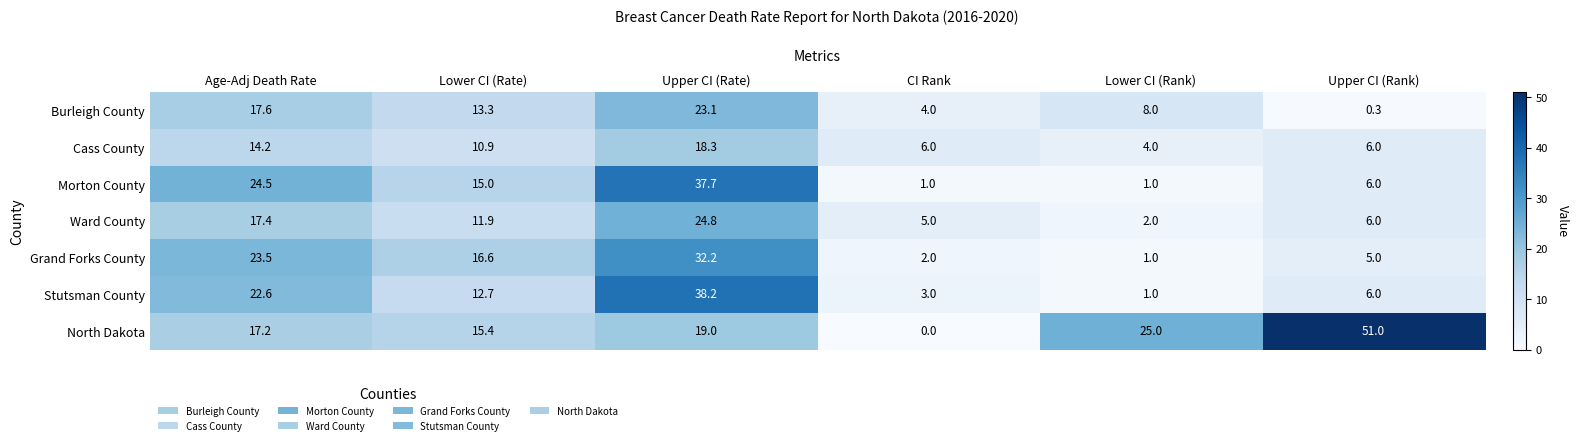

Is it true that Morton County equals 15.0 at Lower CI (Rate)?

True